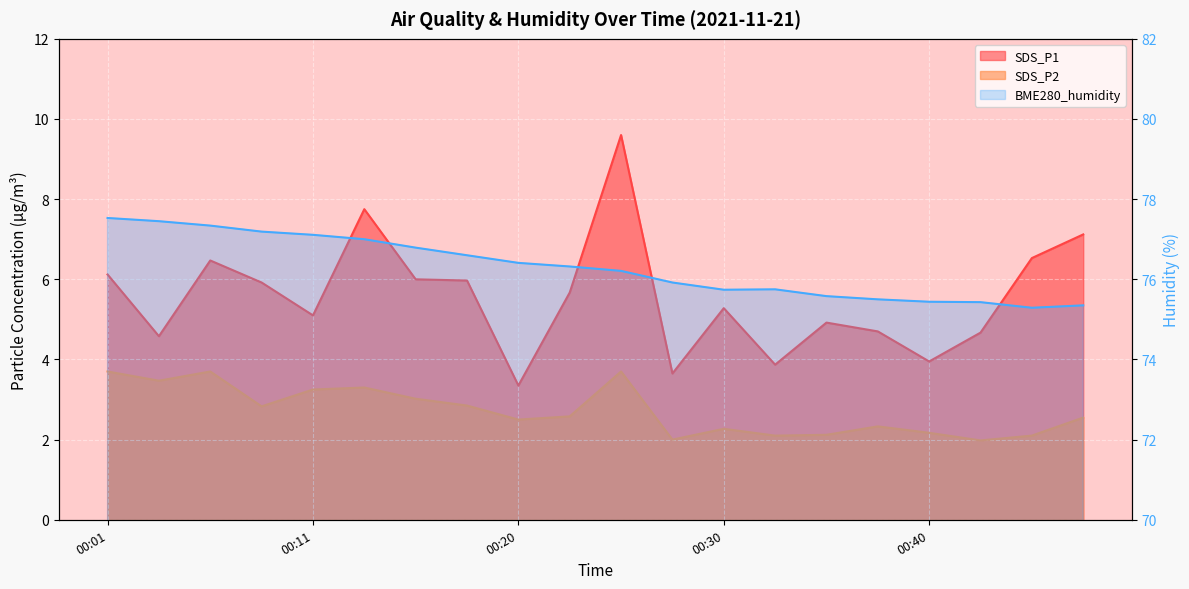

What is the change in value from 13 to 19?

-0.4